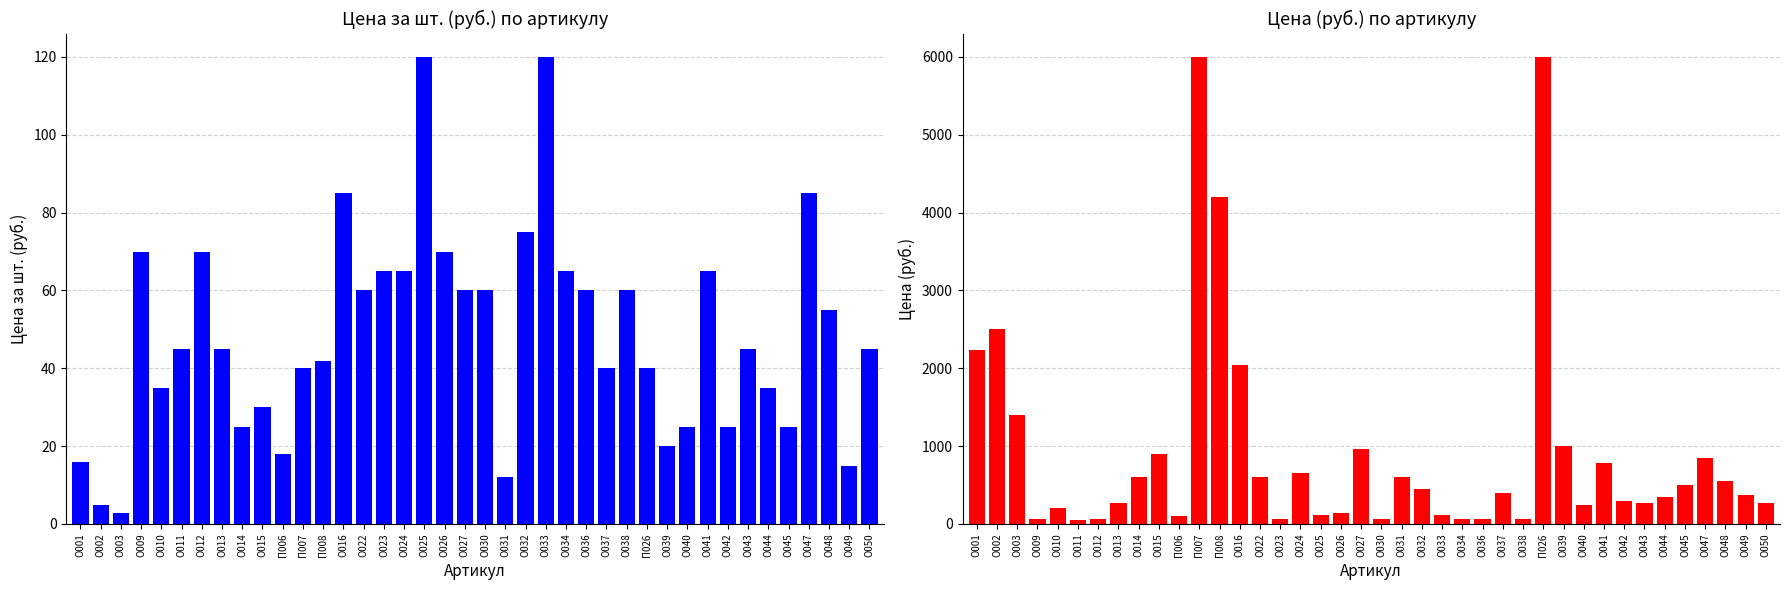

Which series has the largest total across all categories?

Средняя цена (руб.)